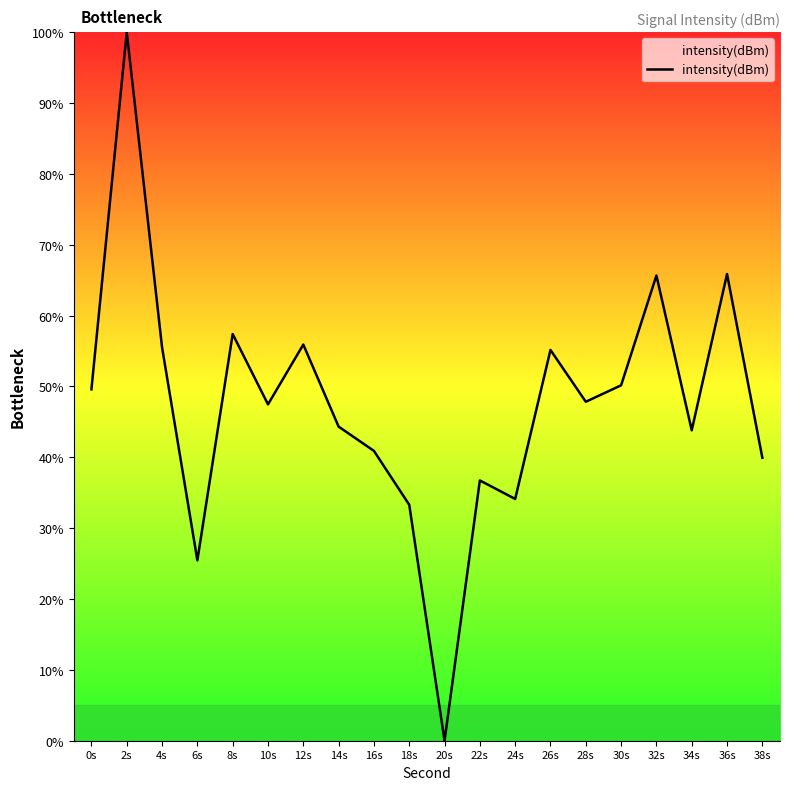

Count the number of categories in the chart.

20